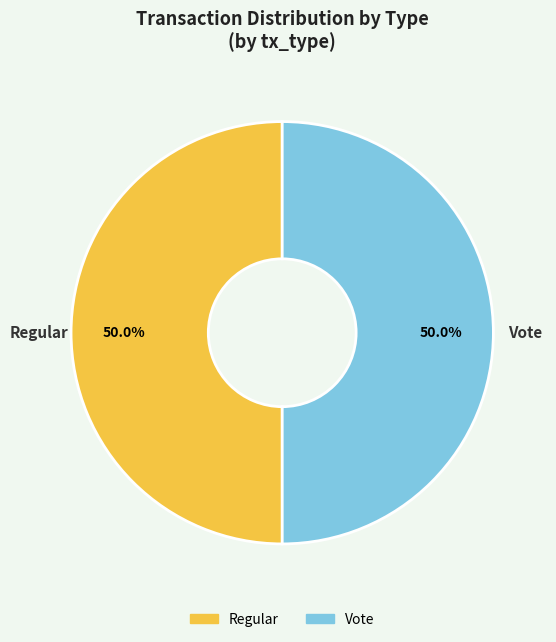

What is the ratio of the value at Vote to the value at Regular?

1.0